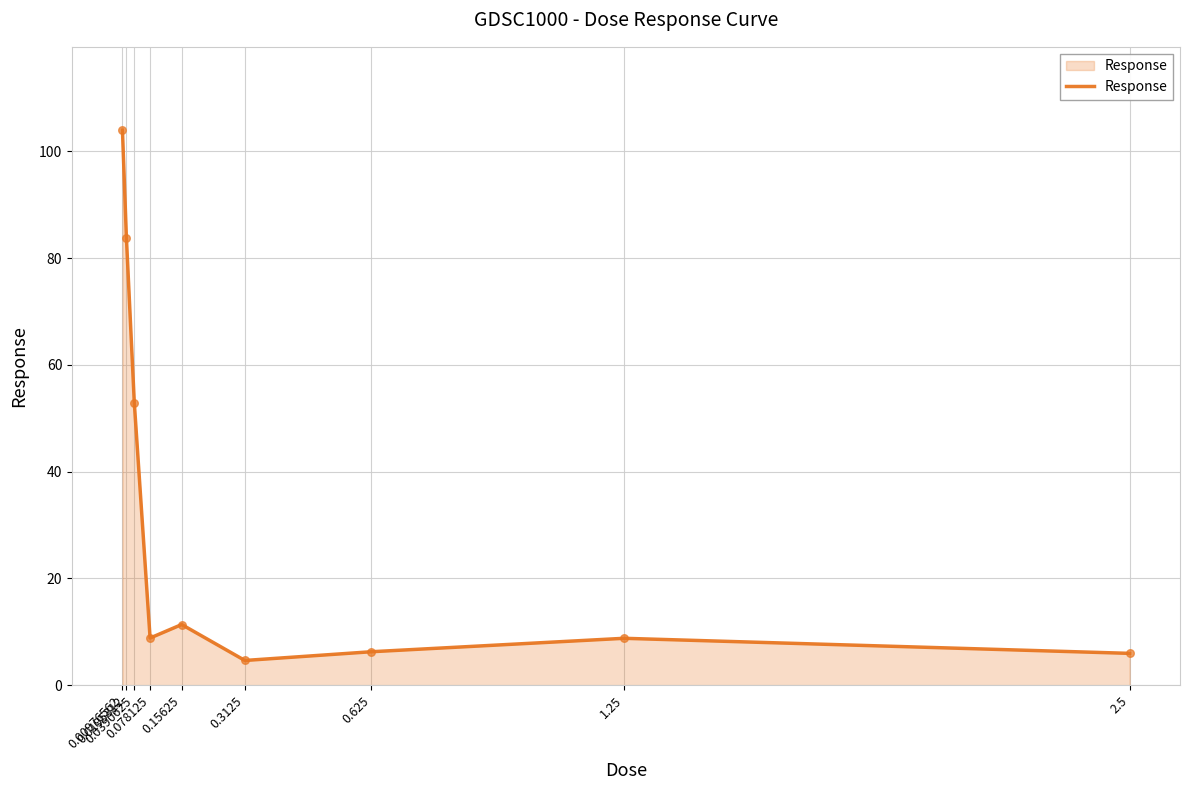

What is the ratio of the value at 0.078125 to the value at 0.0390625?

0.2